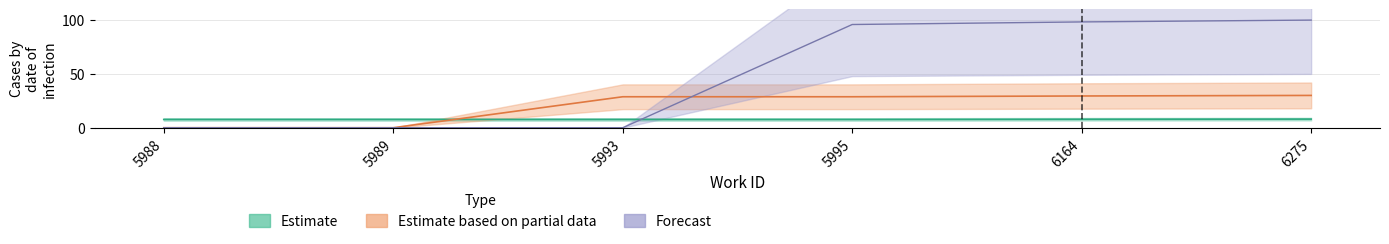

True or false: Forecast has more than 0 points higher than both neighbors.

False